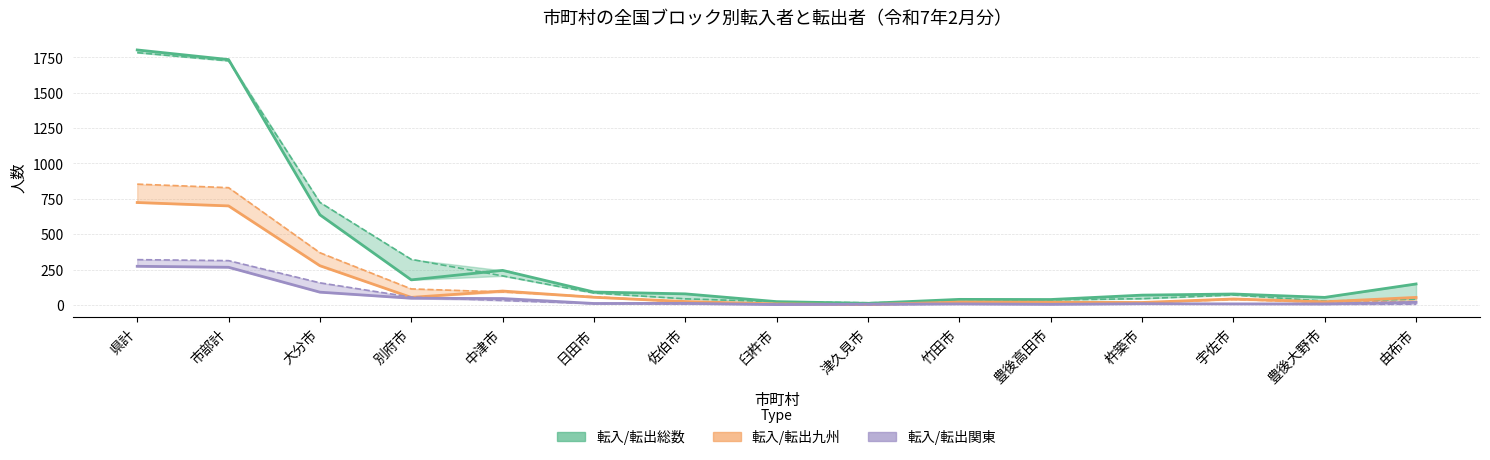

What is the difference between the maximum and minimum values in the 転出総数 series?

1769